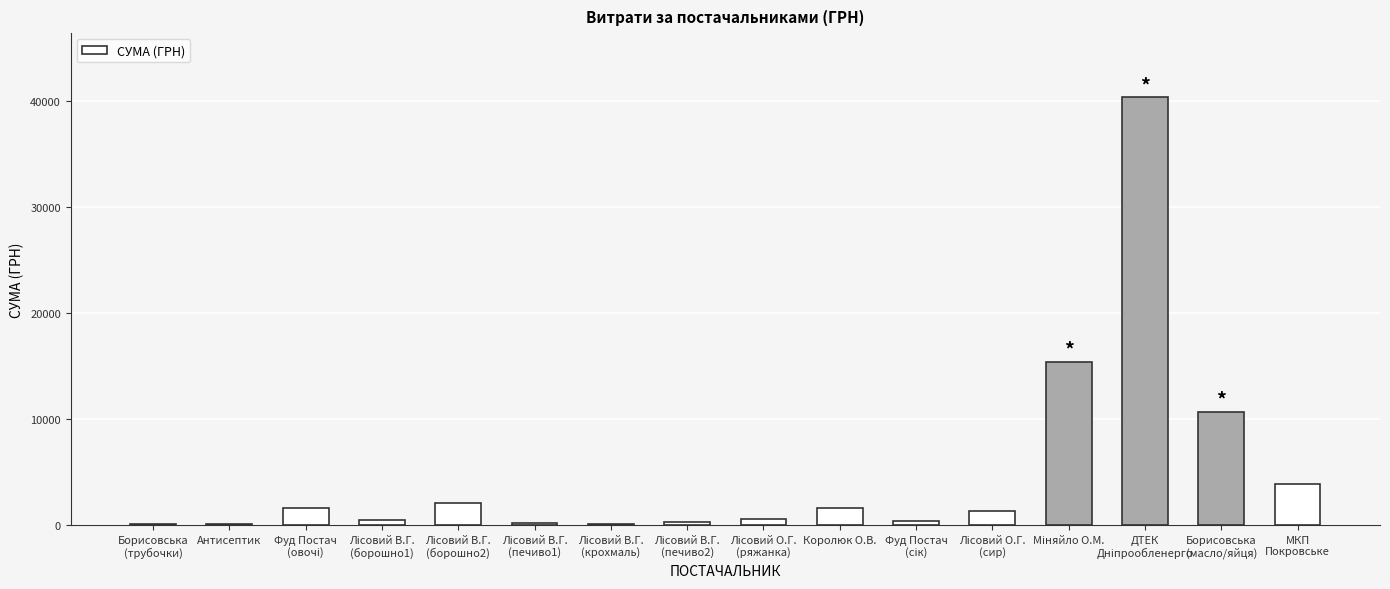

What is the sum of all values?

79108.1